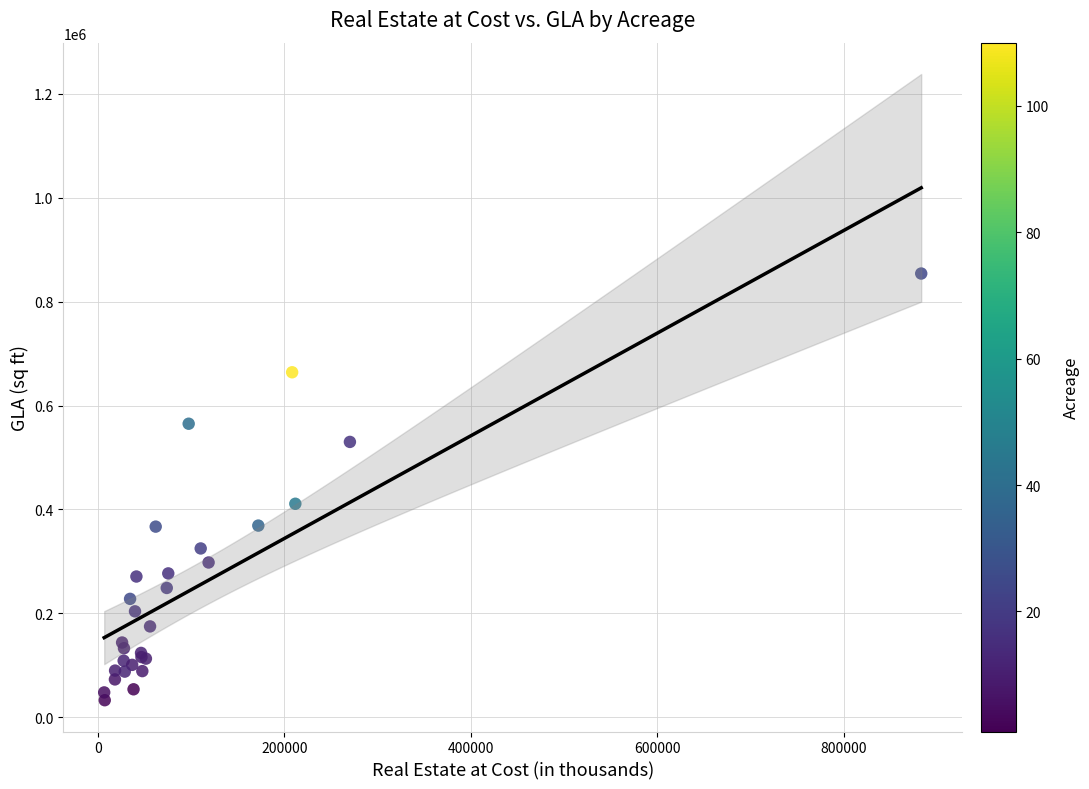

What Y value in the scatter plot is closest to 443500?

411000